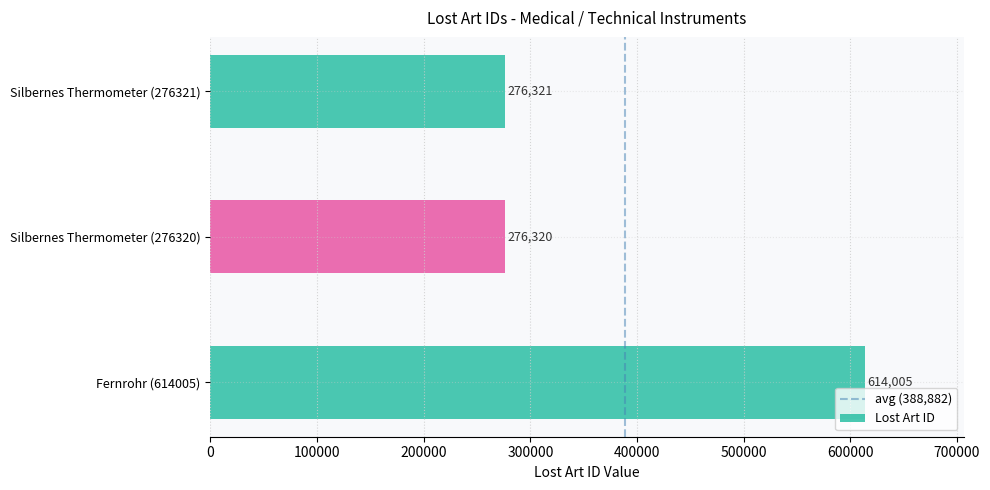

Where is the data nearest to the value 445162?

Silbernes Thermometer (276321)